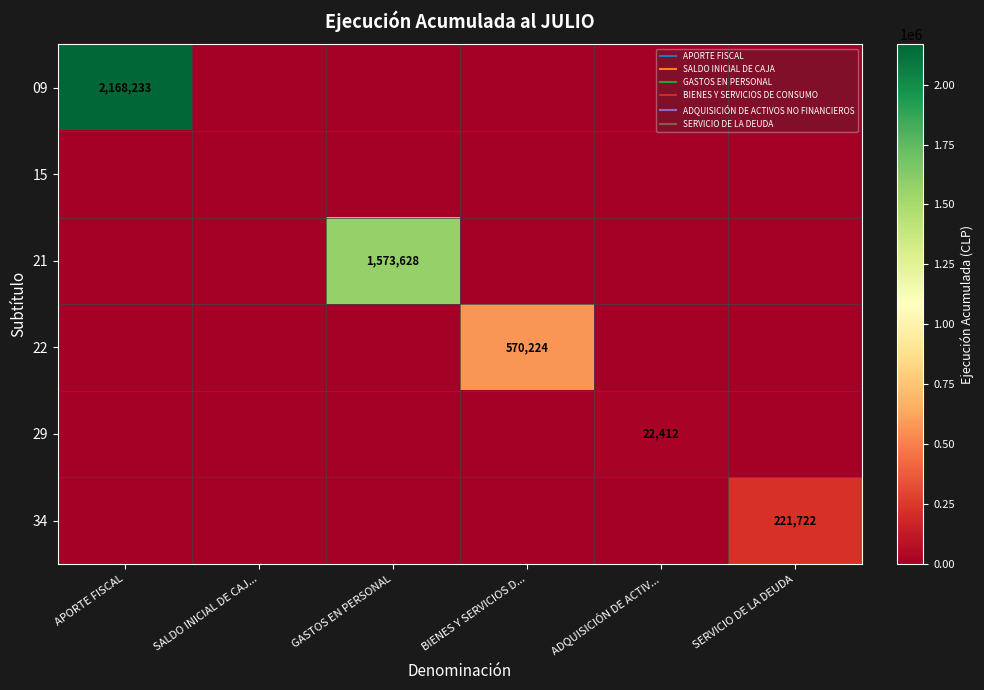

What is the average value of the 34 series?

36954